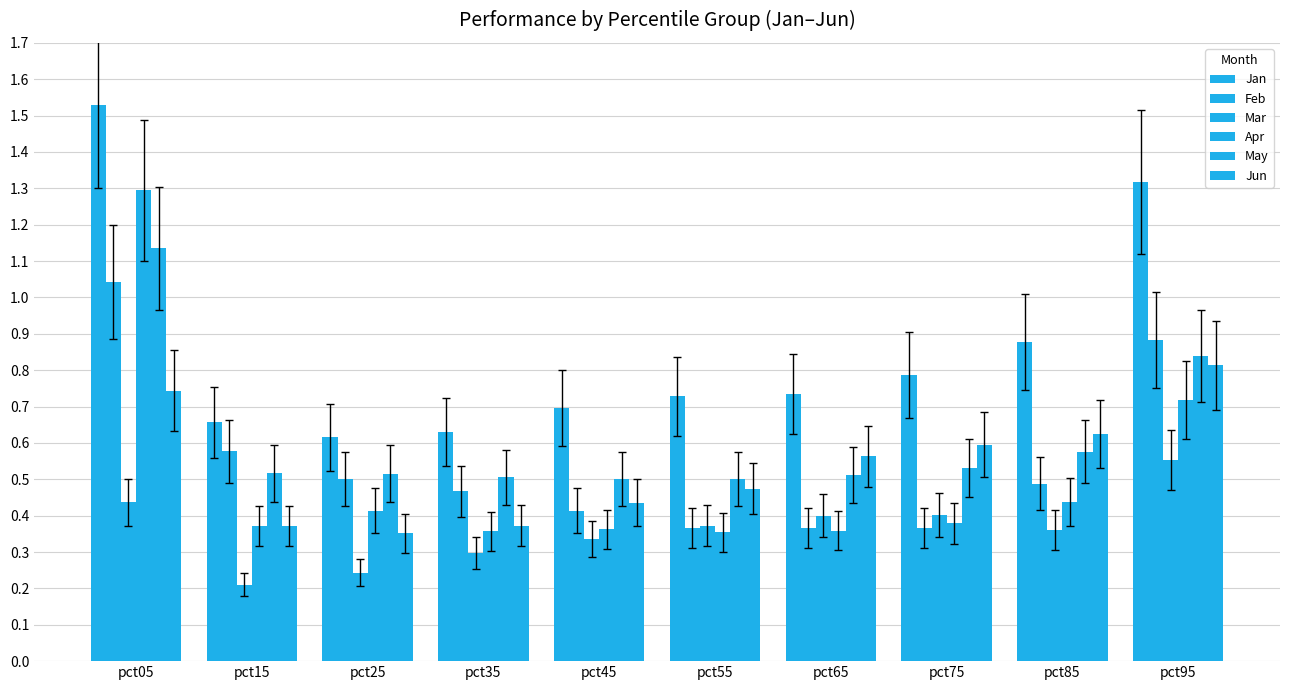

What is the difference between the maximum and second lowest values in the Apr series?

0.9